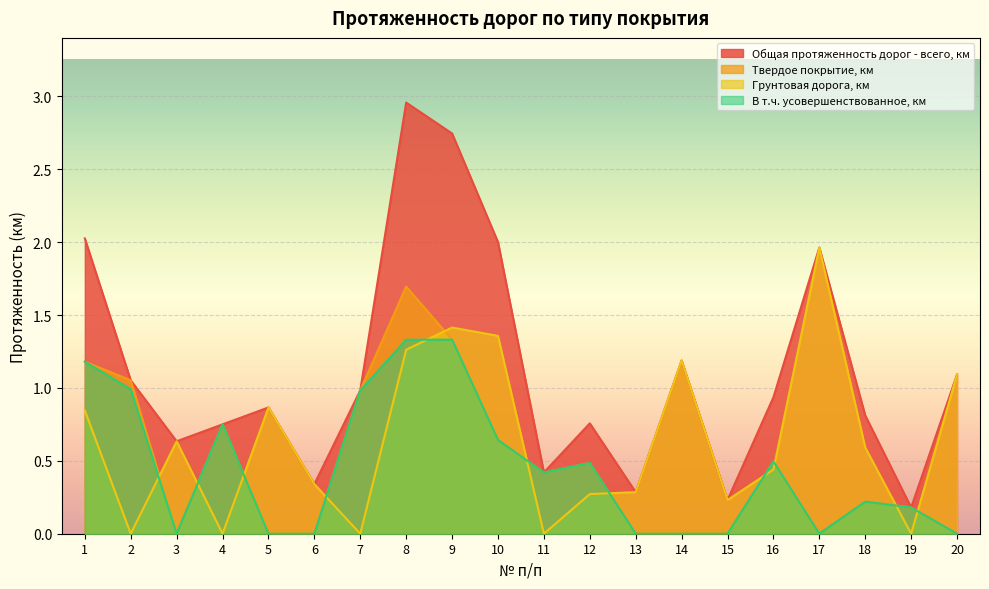

How many categories are shown in the chart?

20